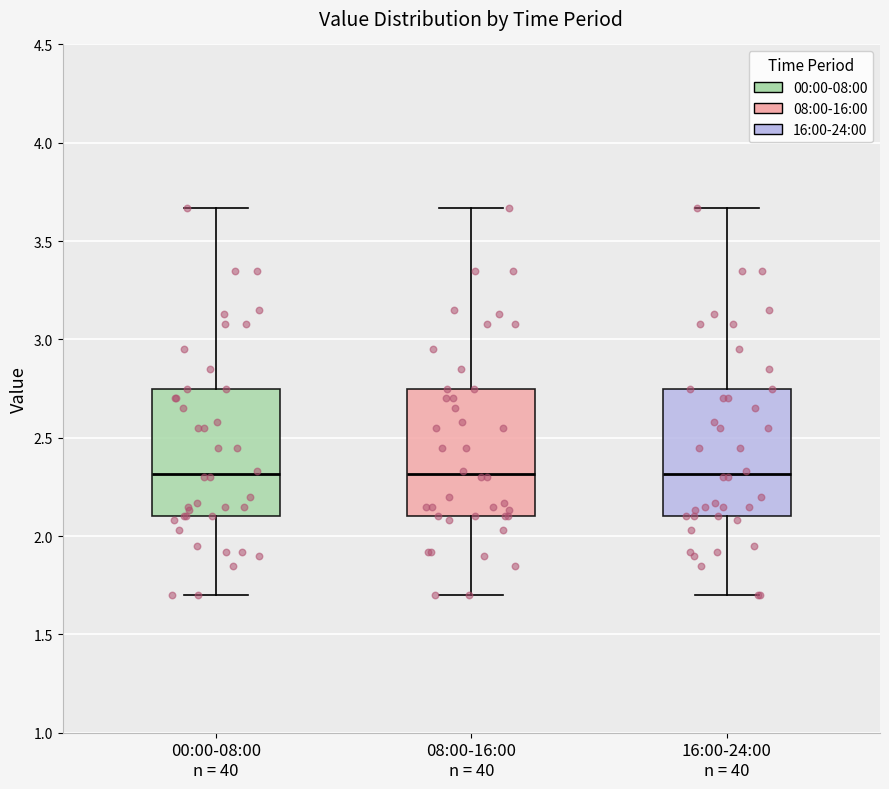

Reading left to right, read every box against the y-axis: the position of its median line, the range the box covers, and the ends of its whiskers. The values are not printed on the chart, so give them approximately, as read against the axis.

00:00-08:00 n = 40: median 2.30, box 2.10 to 2.75, whiskers 1.70 to 3.65
08:00-16:00 n = 40: median 2.30, box 2.10 to 2.75, whiskers 1.70 to 3.65
16:00-24:00 n = 40: median 2.30, box 2.10 to 2.75, whiskers 1.70 to 3.65